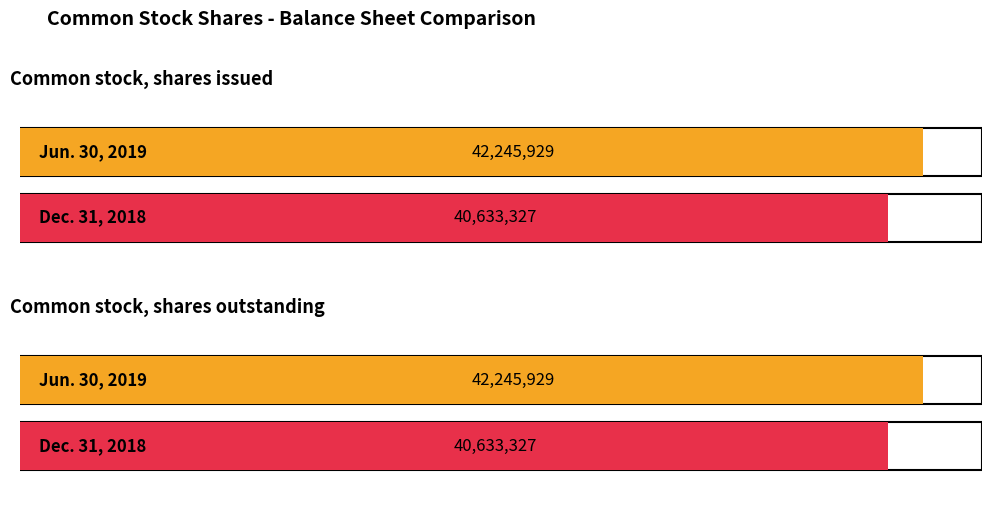

Where is Jun. 30, 2019 nearest to the value 42245929?

Common stock, shares issued